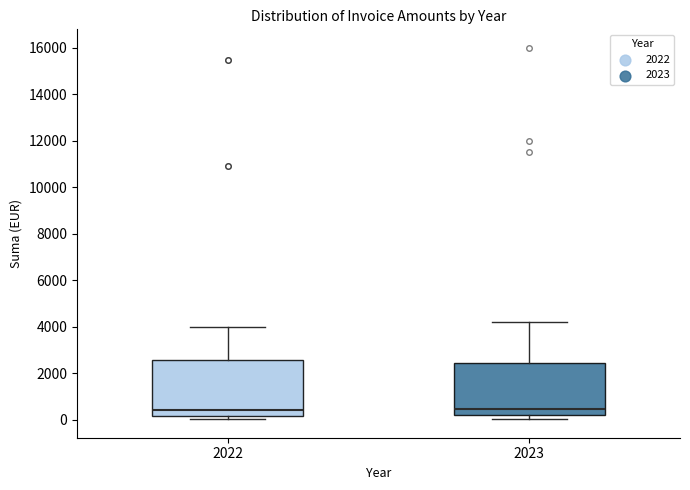

Reading left to right, transcribe this box plot: for each box, give where its median line is, the range the box spans, and where its two whiskers end, as read against the y-axis. The values are not printed on the chart, so give them approximately, as read against the axis.

2022: median 400, box 200 to 2600, whiskers 0 to 4000
2023: median 400, box 200 to 2400, whiskers 0 to 4200